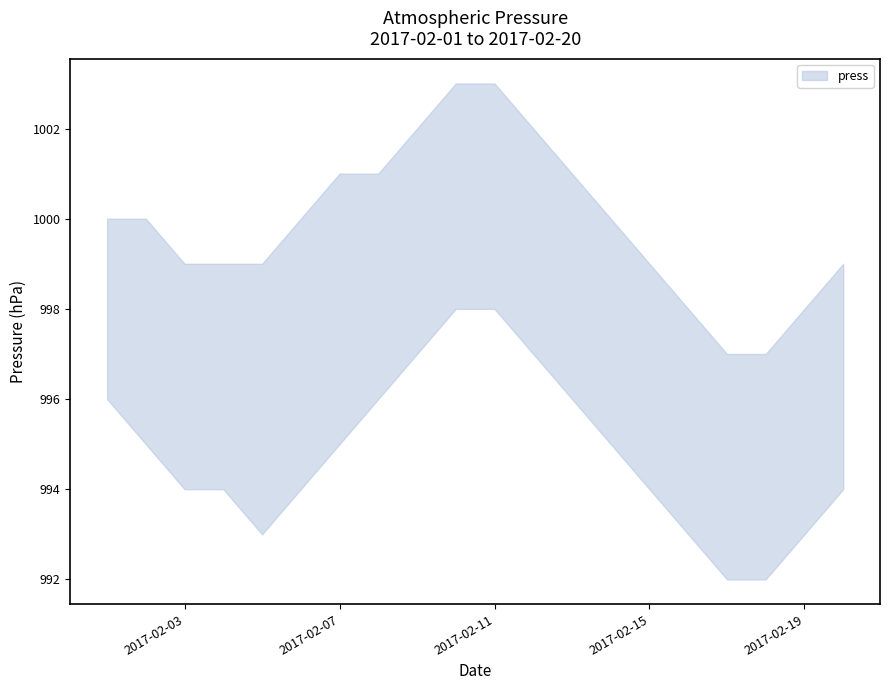

What is the sum of all press_lower values?

19896